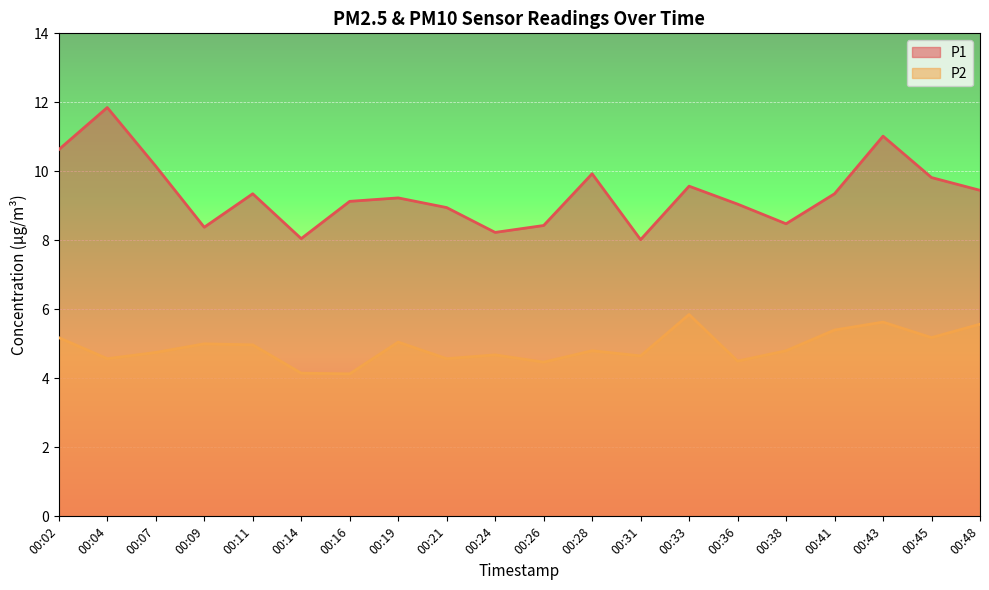

The P1 series shows 7.2 at 00:43. True or false?

False